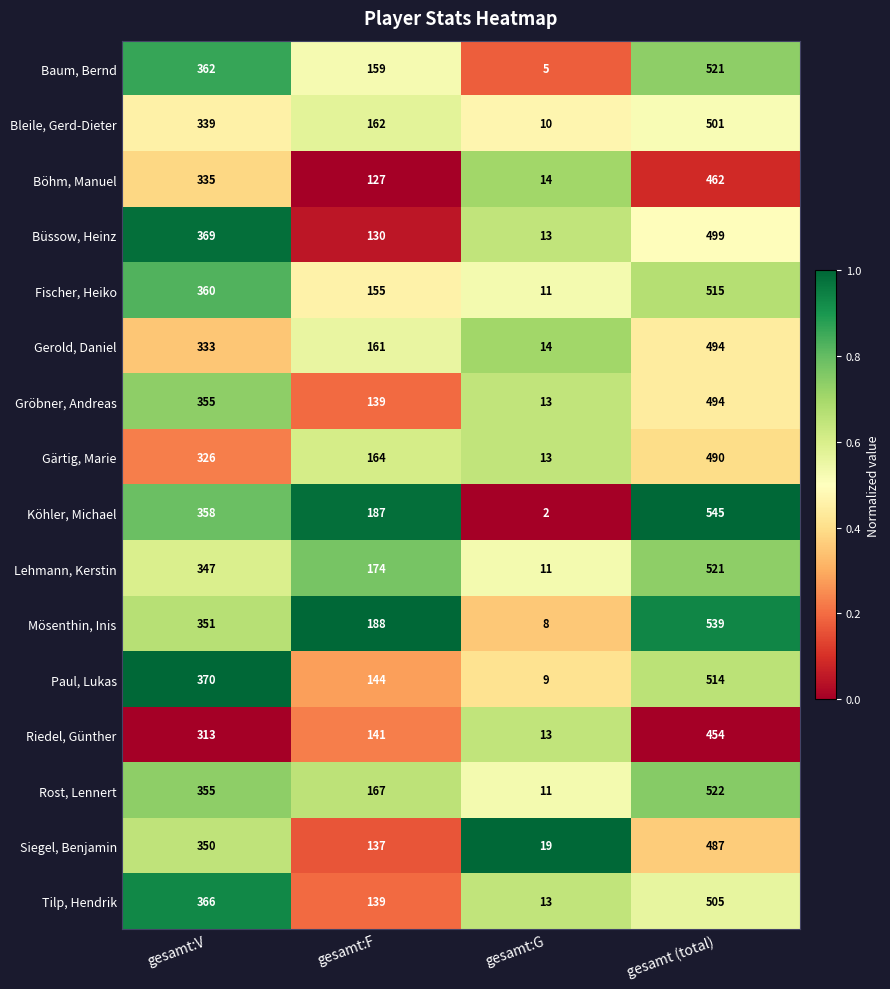

At which category does the chart reach its peak across all series?

gesamt (total)